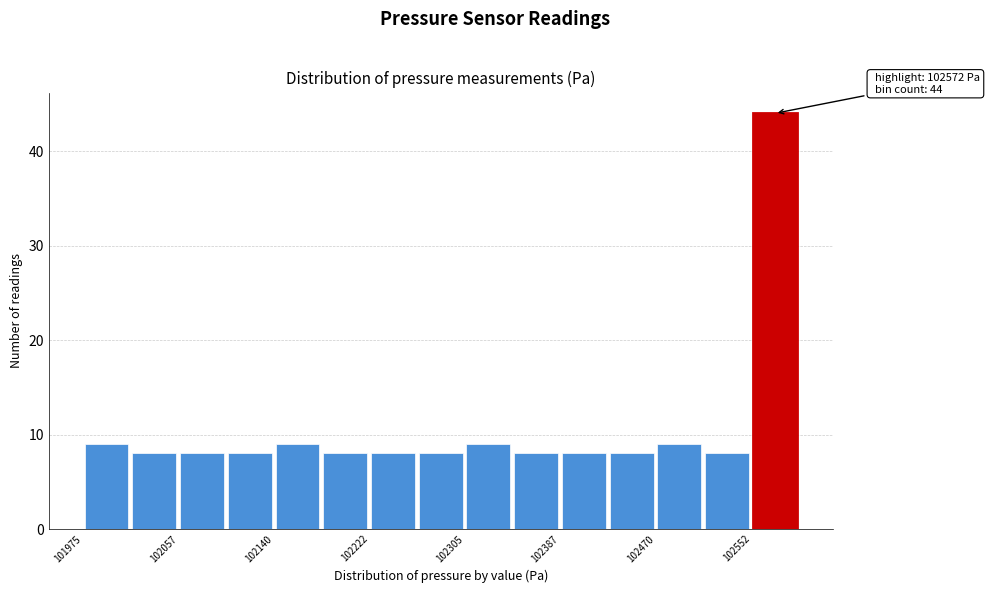

Over which range of the x-axis is the bar tallest?

102550 to 102590